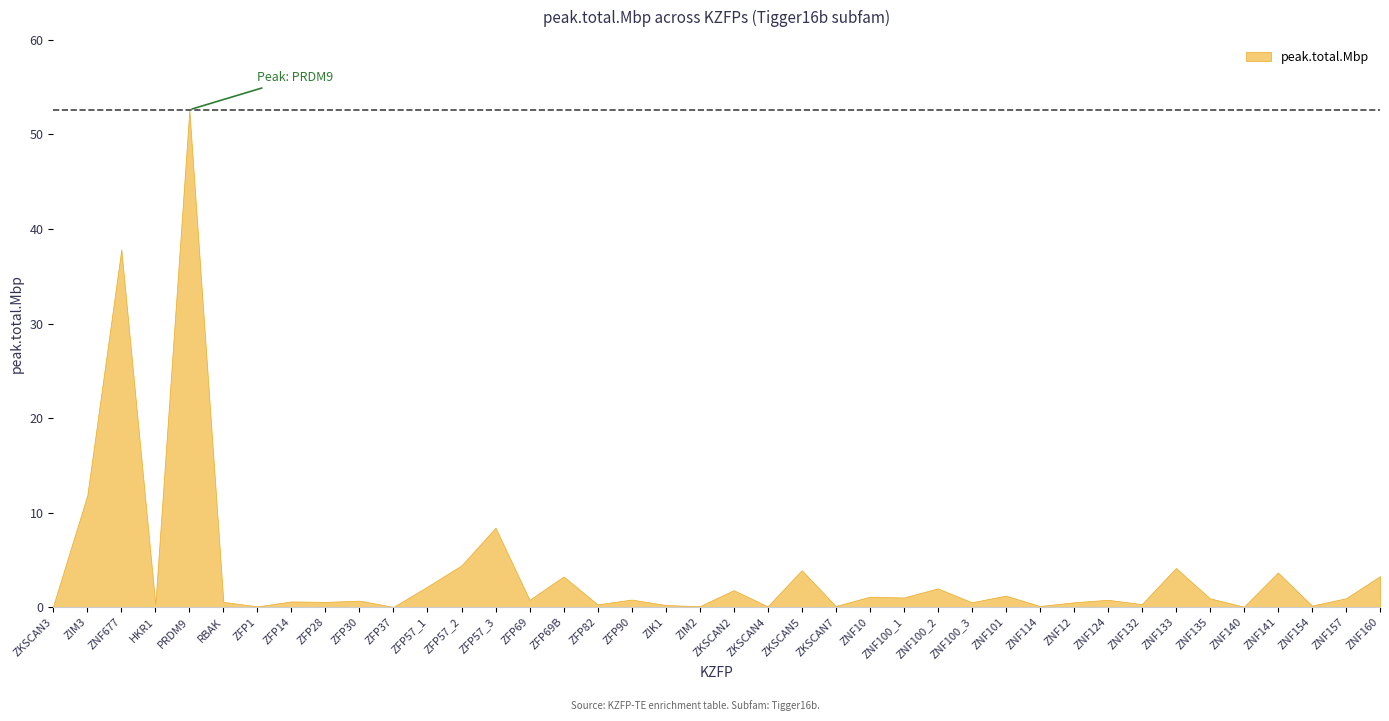

Rank the categories by value from highest to lowest.

PRDM9, ZNF677, ZIM3, ZFP57_3, ZFP57_2, ZNF133, ZKSCAN5, ZNF141, ZNF160, ZFP69B, ZFP57_1, ZNF100_2, ZKSCAN2, ZNF101, ZNF10, ZNF100_1, ZNF157, ZNF135, ZFP90, ZFP69, ZNF124, ZFP30, ZFP14, RBAK, ZFP28, ZNF100_3, ZNF12, HKR1, ZNF132, ZFP82, ZIK1, ZKSCAN3, ZNF154, ZKSCAN7, ZNF114, ZIM2, ZKSCAN4, ZFP1, ZNF140, ZFP37